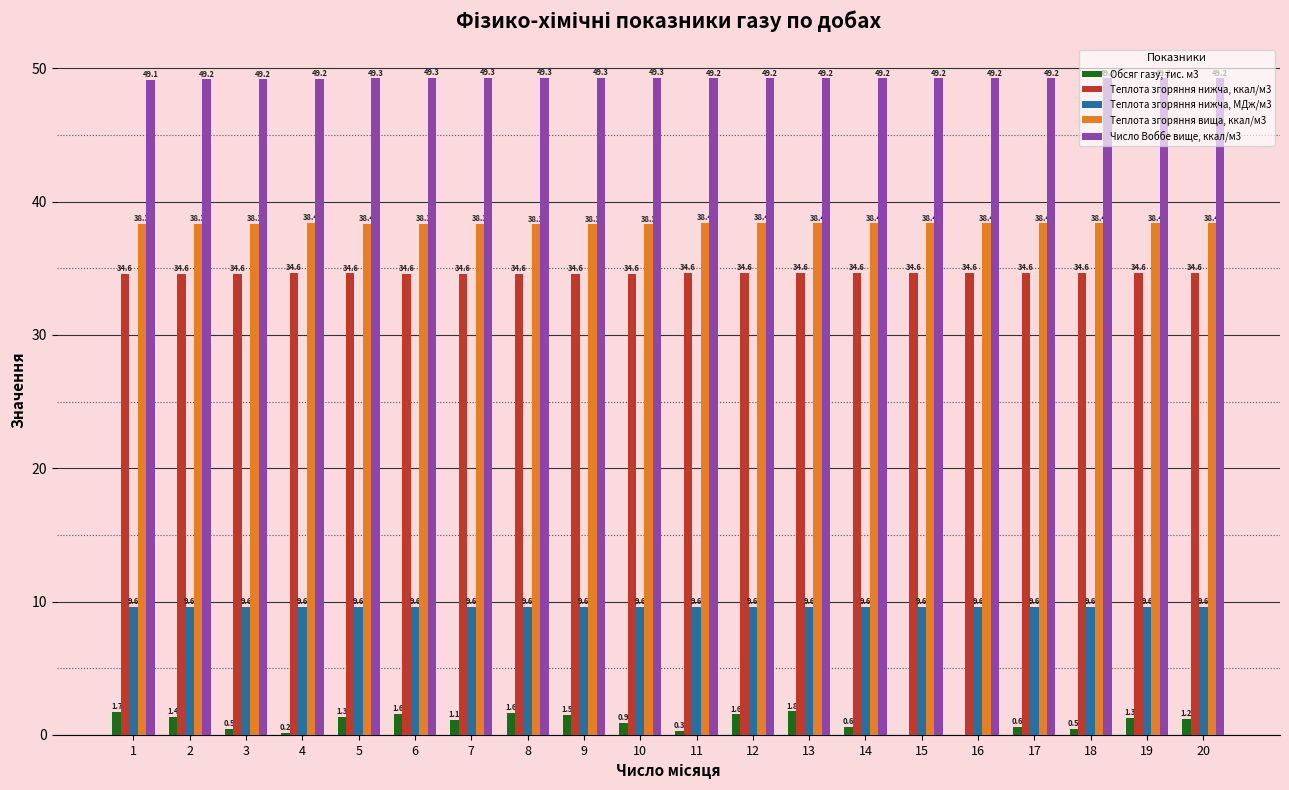

True or false: Теплота згоряння нижча, ккал/м3 has a value of 34.6 at 2.

True